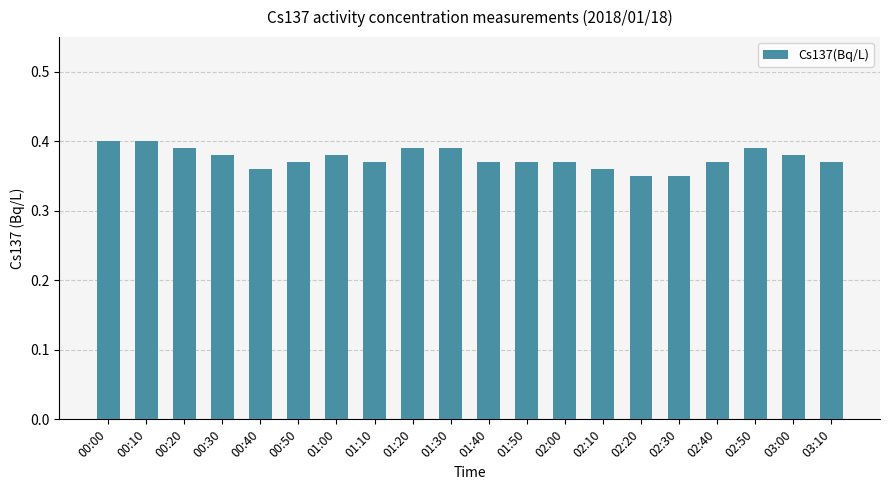

Does the chart contain stacked bars?

No